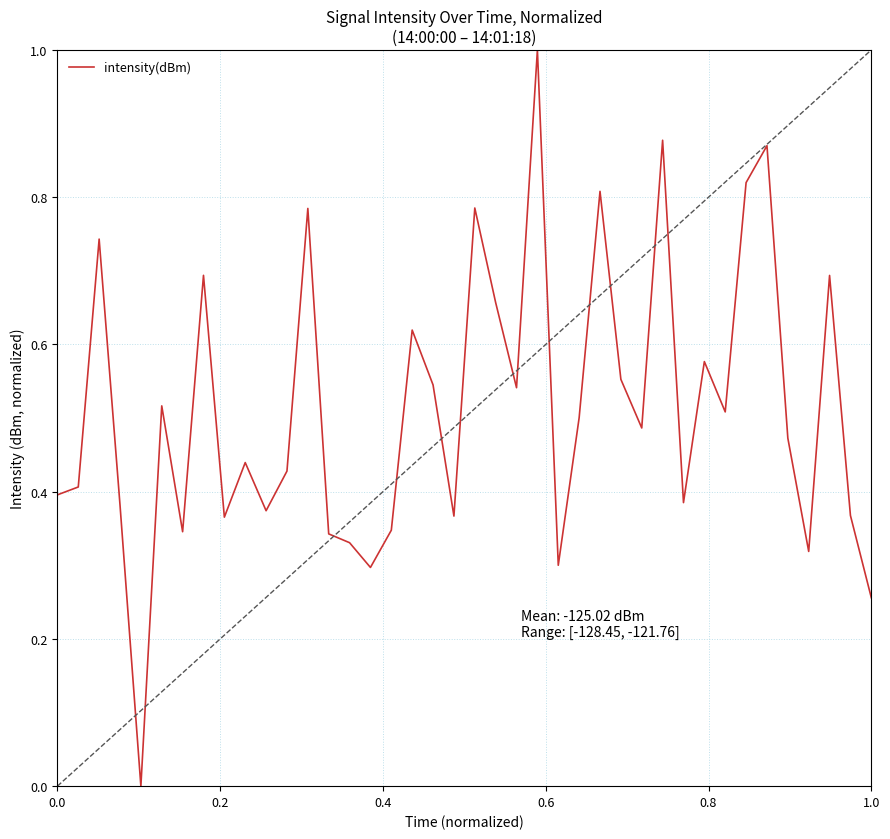

What is the greatest value displayed?

1.0